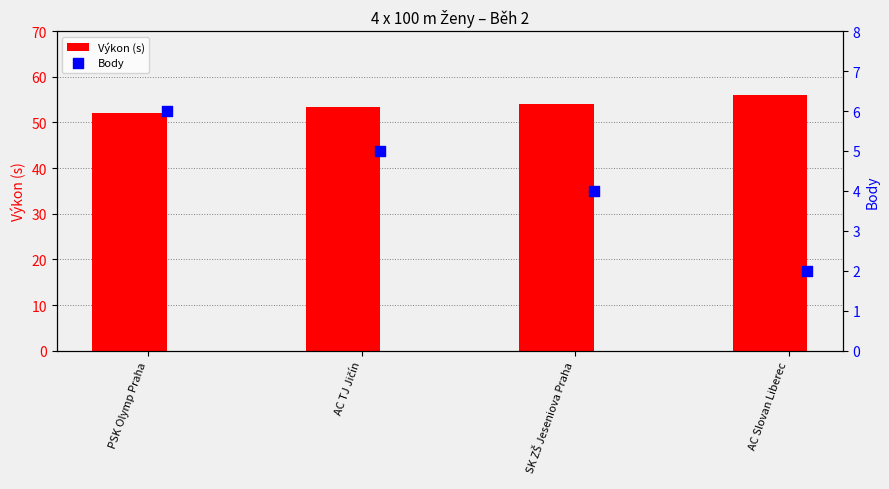

What is the difference between the maximum and minimum values in the Výkon (s) series?

3.9